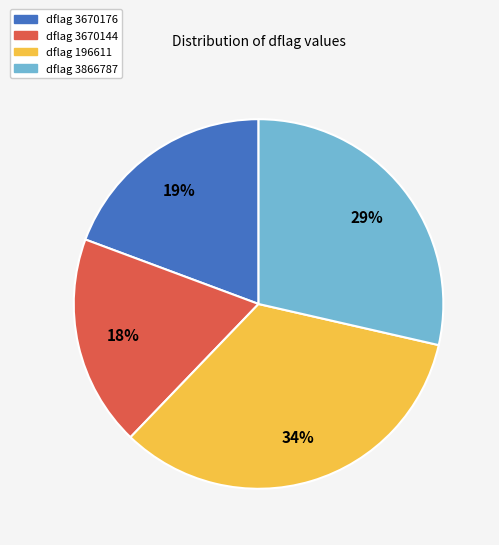

Is there a majority slice in this chart?

No